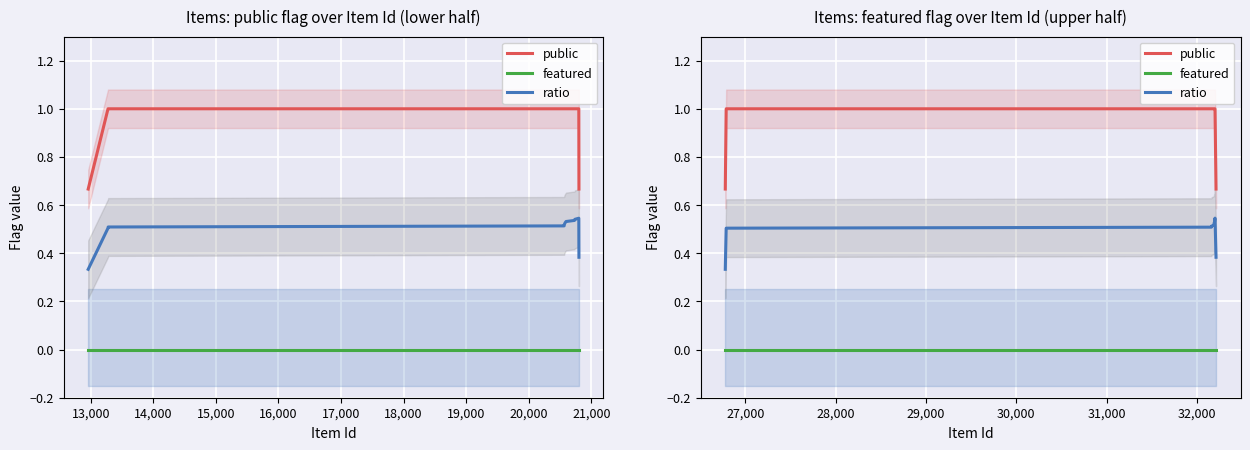

Reading left to right, extract all data points from this chart.

public: 0.7	1.0	1.0	1.0	1.0	1.0	1.0	1.0	1.0	1.0	1.0	1.0	0.7
featured: 0.0	0.0	0.0	0.0	0.0	0.0	0.0	0.0	0.0	0.0	0.0	0.0	0.0
ratio: 0.3	0.5	0.5	0.5	0.5	0.5	0.5	0.5	0.5	0.5	0.5	0.5	0.4